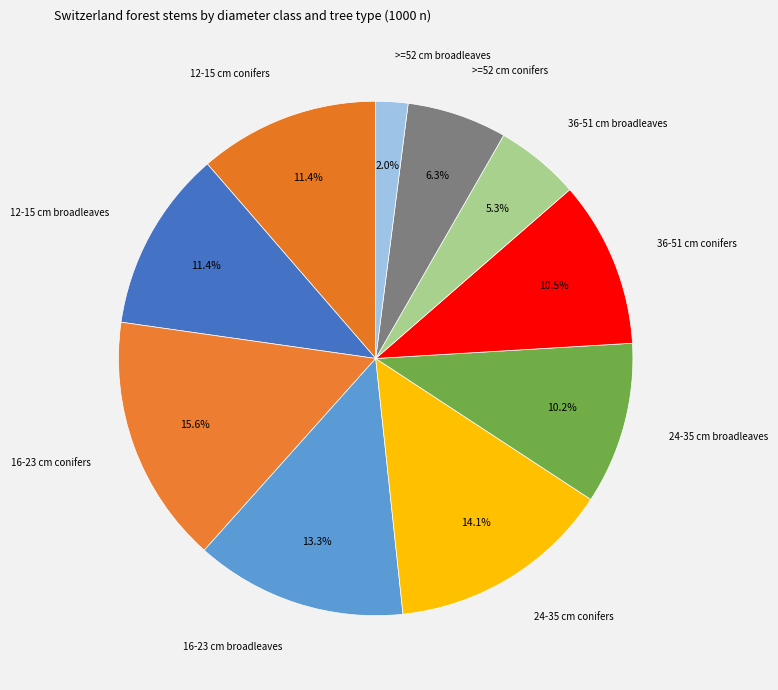

Count the number of slices in the pie.

10